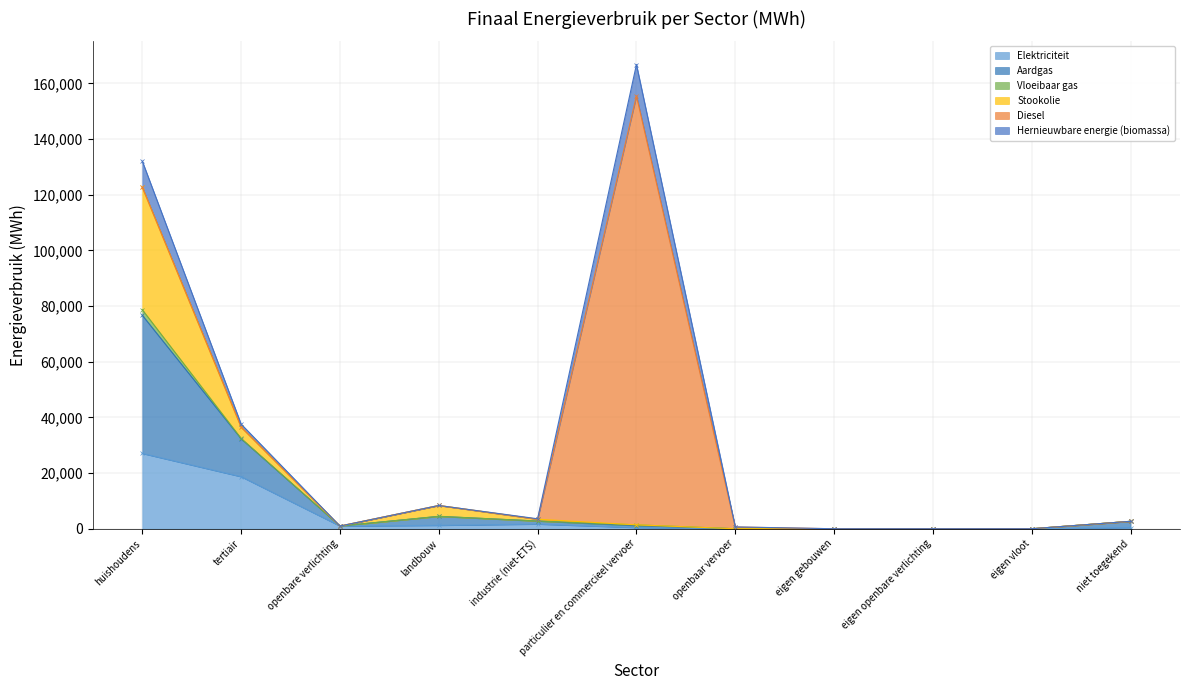

At which label does Elektriciteit reach its peak?

huishoudens